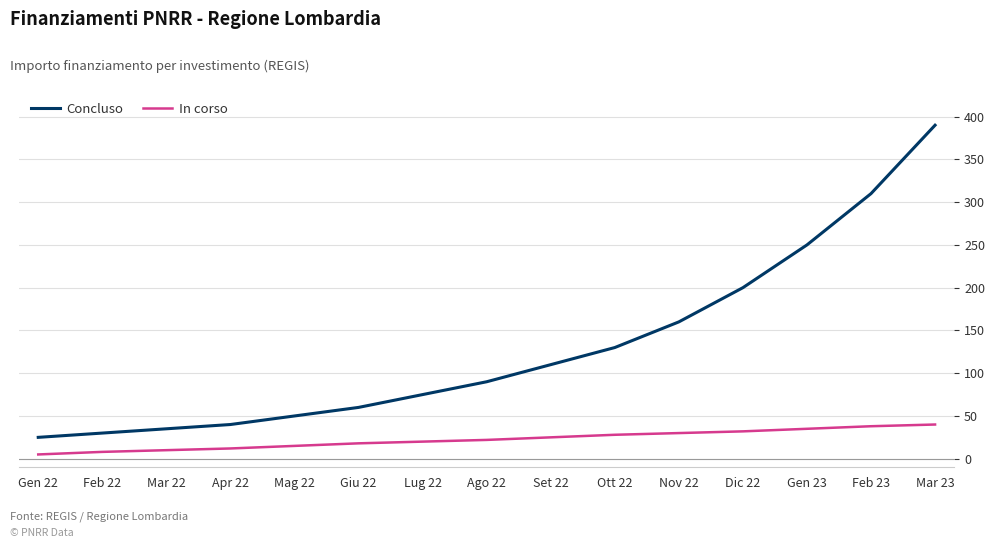

Which series has the widest spread of values?

Concluso